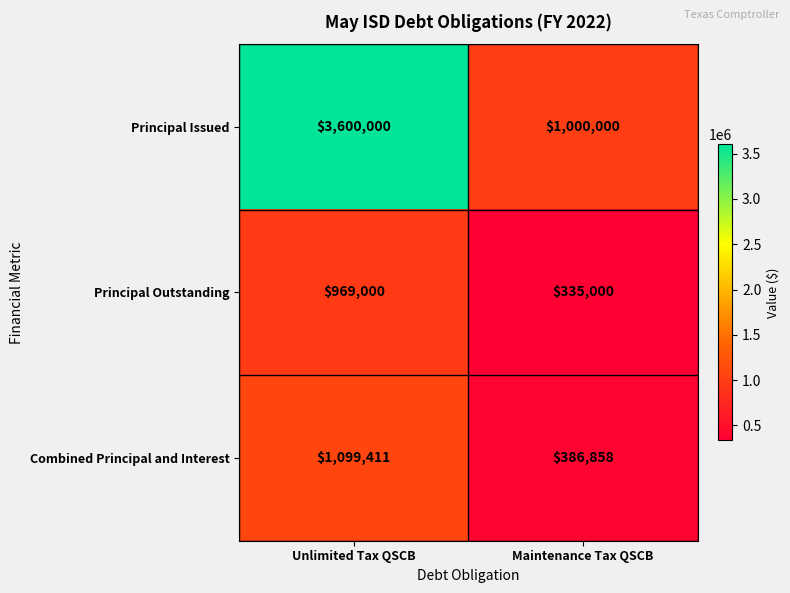

Rank the series at Maintenance Tax QSCB from lowest to highest value.

Principal Outstanding, Combined Principal and Interest, Principal Issued